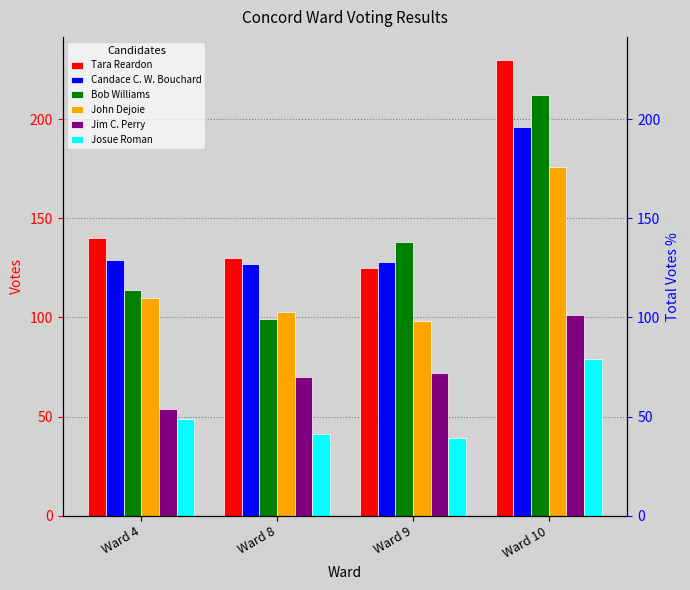

What is the difference between the maximum and second lowest values in the John Dejoie series?

73